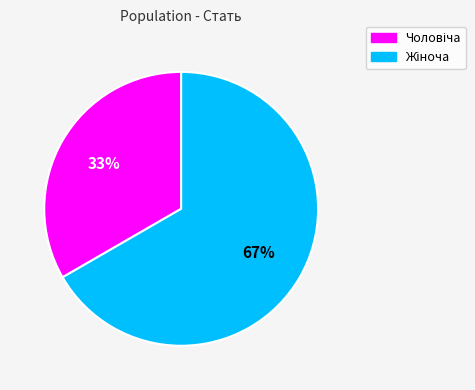

Does any single category account for the majority?

Yes